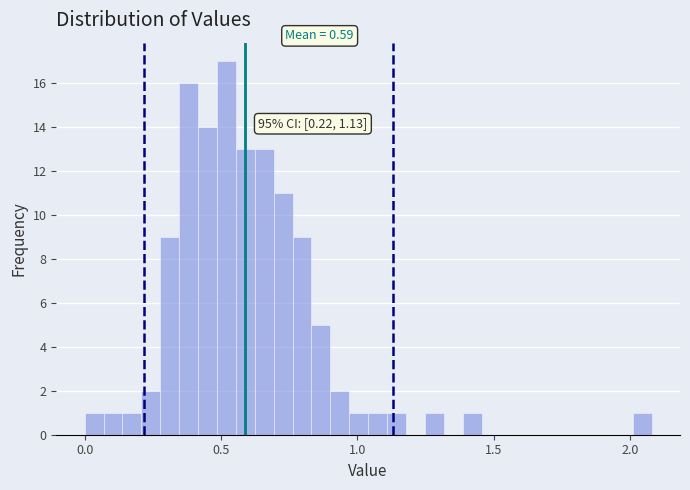

Read against the x-axis, roughly where is the centre of the tallest bar?

0.50